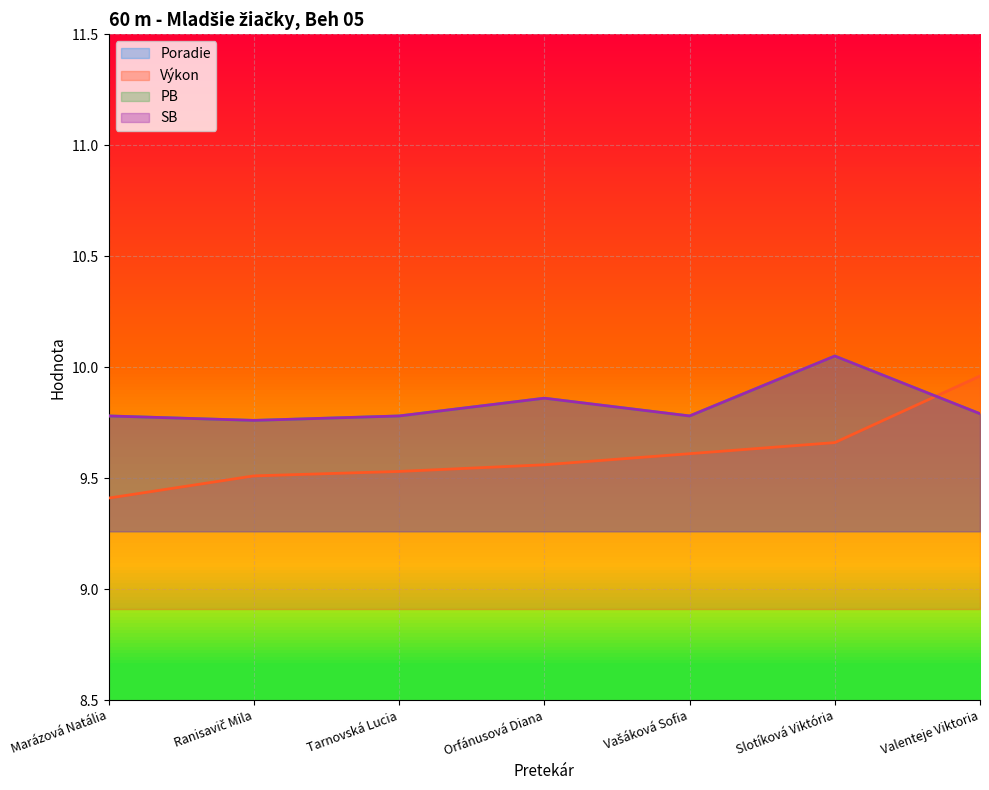

Between Marázová Natália and Tarnovská Lucia, which series saw the biggest shift?

Poradie